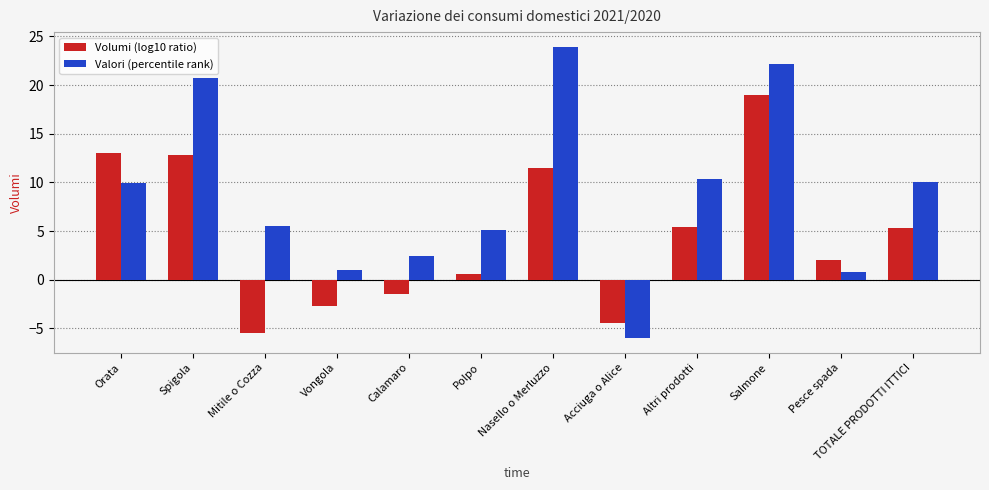

At which category is the sum across all series the highest?

Salmone